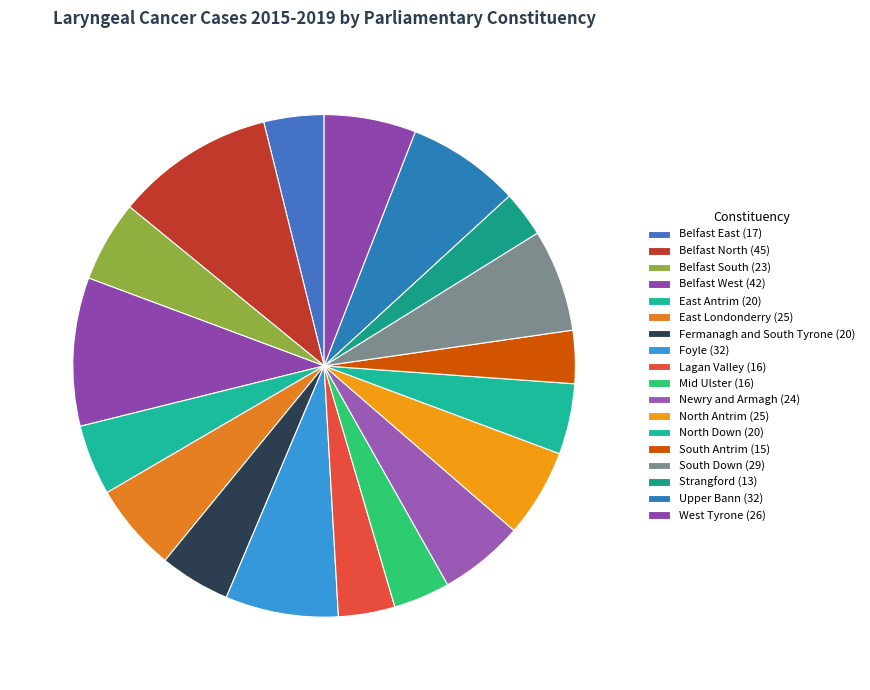

To the nearest percent, what is the combined percentage of North Down (20) and South Down (29)?

11%